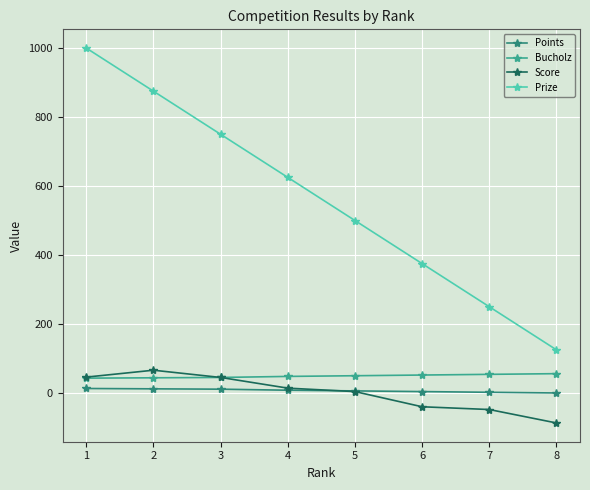

True or false: Prize has more than 2 points higher than both neighbors.

False